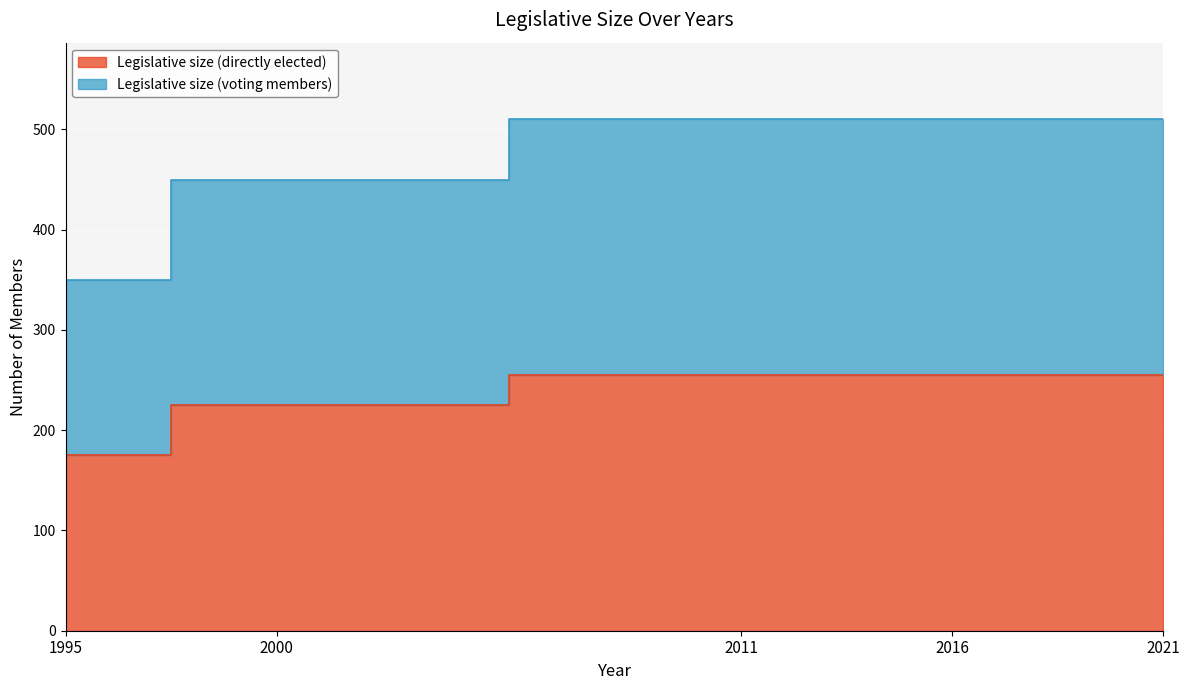

The Legislative size (voting members) series shows 450 at 2000. True or false?

True